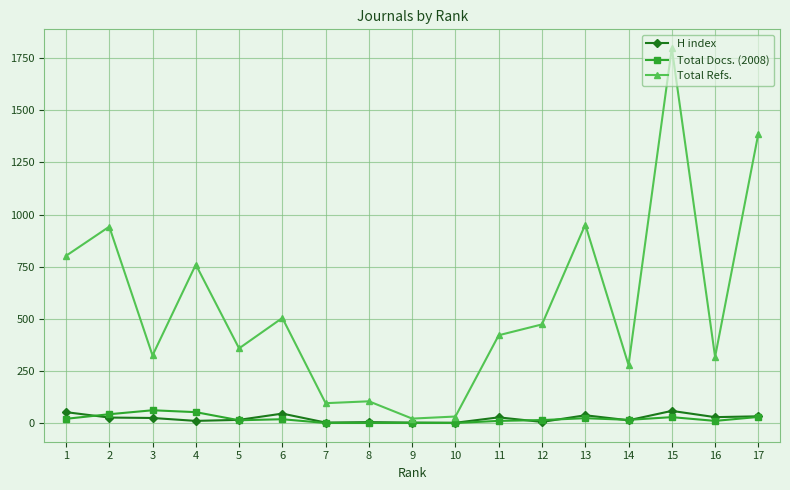

What is the spread (max minus min) of values at 12?

468